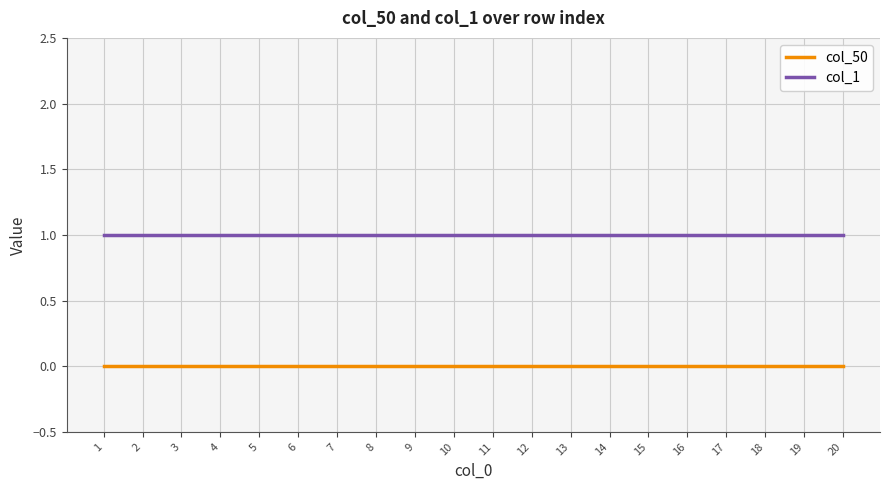

What is the total value across all series at 18?

1